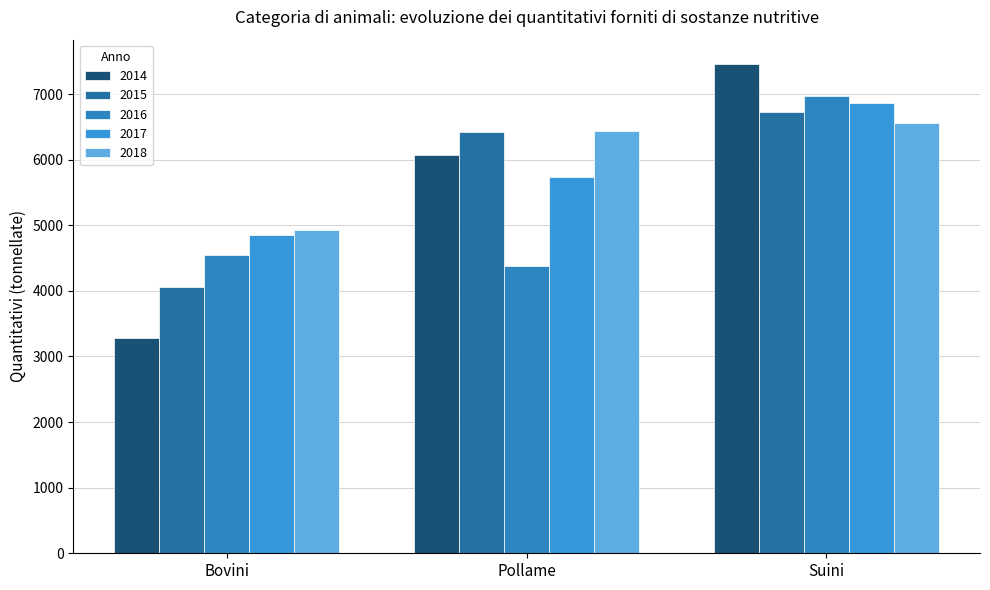

Is the value of 2016 at Suini greater than the value of 2015 at Bovini?

Yes